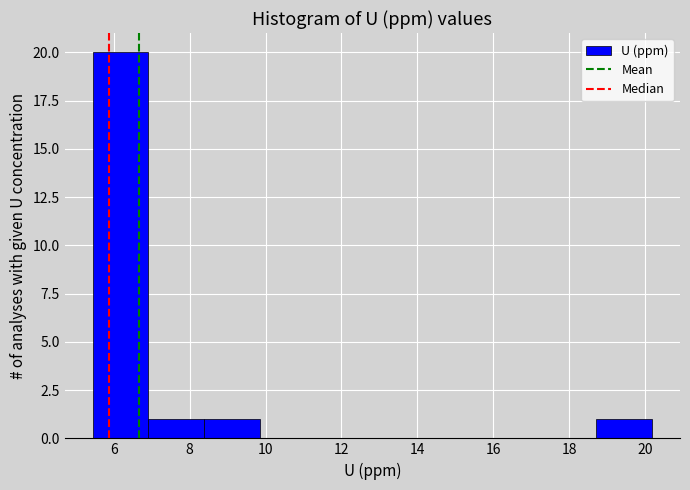

Reading left to right, list every bar in this chart as the range it spans on the x-axis followed by its height. Neither the bar edges nor the heights are printed on the chart, so give them approximately, as read against the axes.

5.4 to 7.0: 20
7.0 to 8.4: 1
8.4 to 9.8: 1
9.8 to 11.4: 0
11.4 to 12.8: 0
12.8 to 14.2: 0
14.2 to 15.8: 0
15.8 to 17.2: 0
17.2 to 18.8: 0
18.8 to 20.2: 1